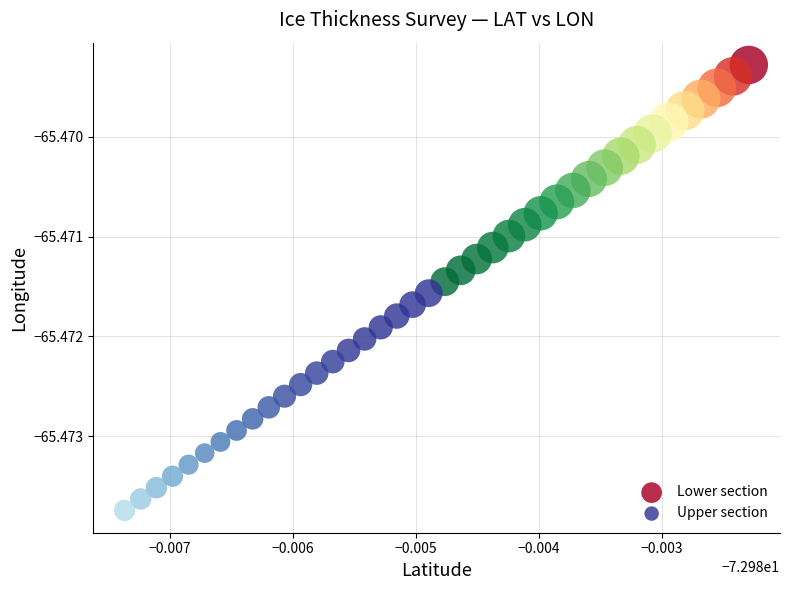

What are all the series names shown in the legend?

Lower section, Upper section